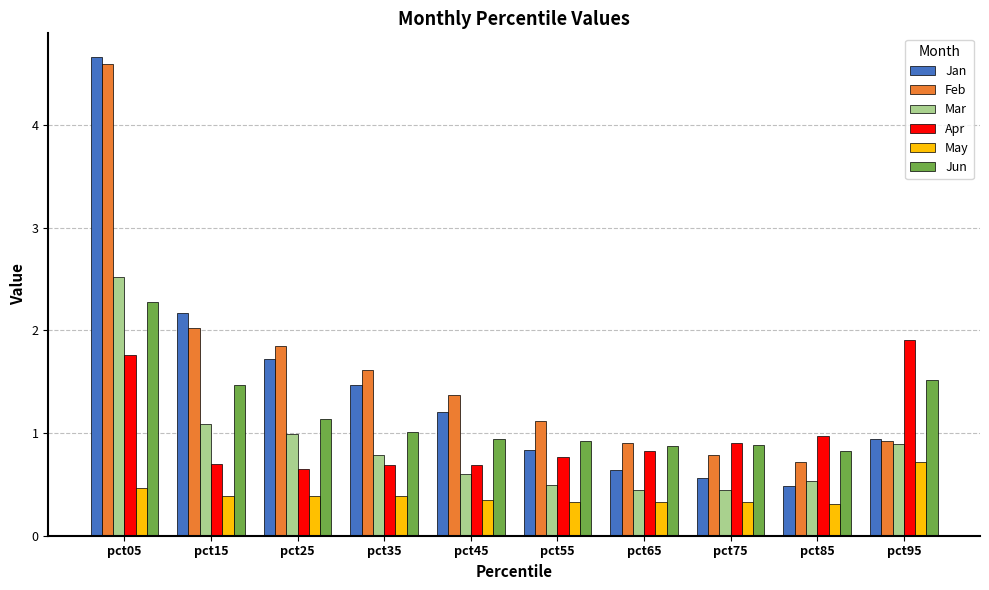

Rank the series by their maximum value, from highest to lowest.

Jan, Feb, Mar, Jun, Apr, May